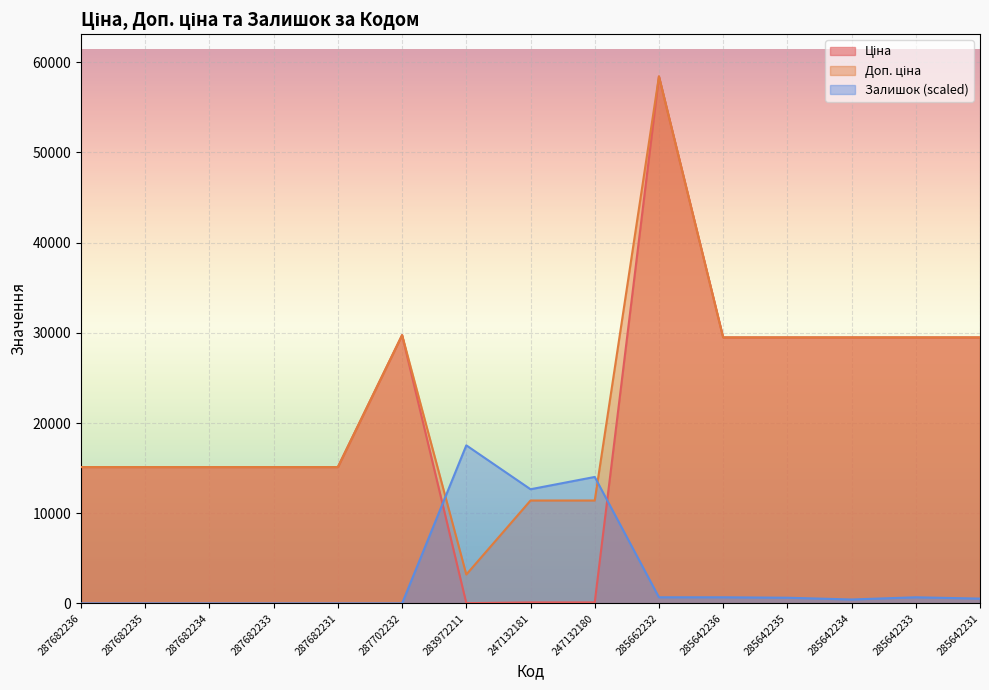

Which series has the widest spread of values?

Ціна